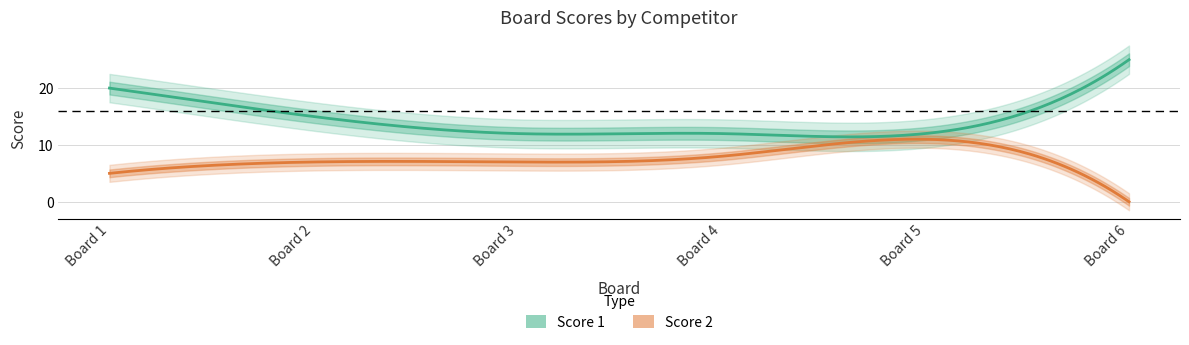

Is the value of Score 1 at 5 greater than the value of Score 2 at 6?

Yes